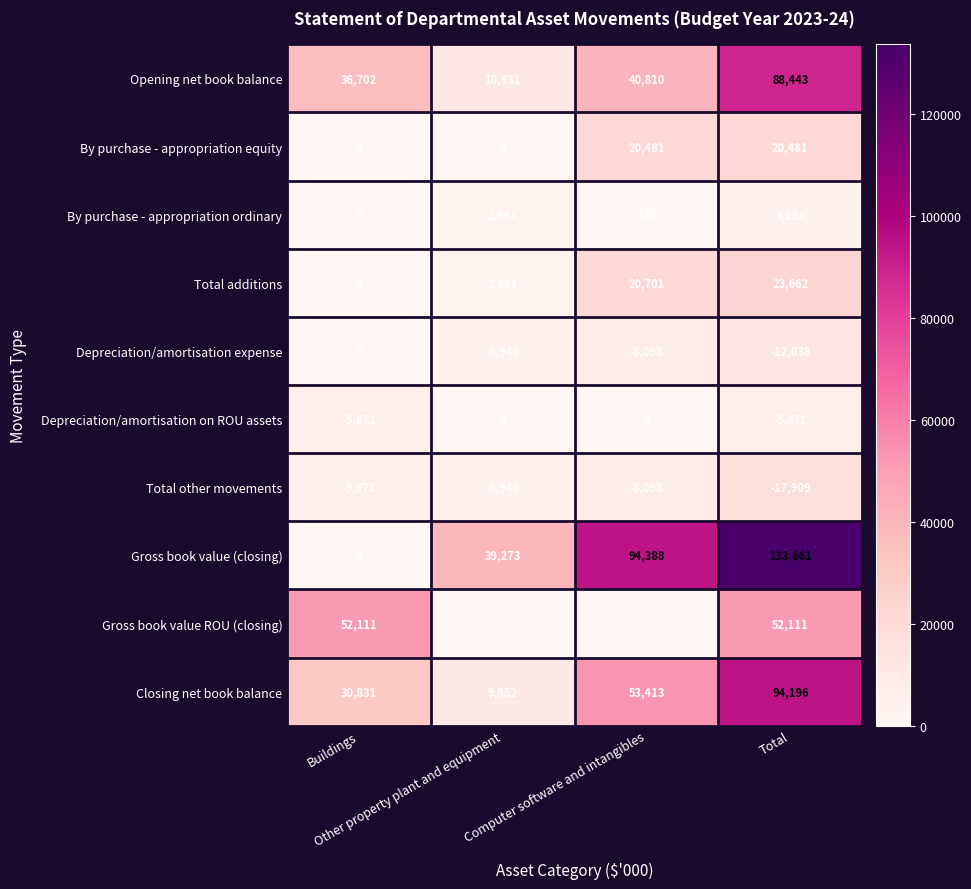

At which category is the sum across all series the highest?

Total